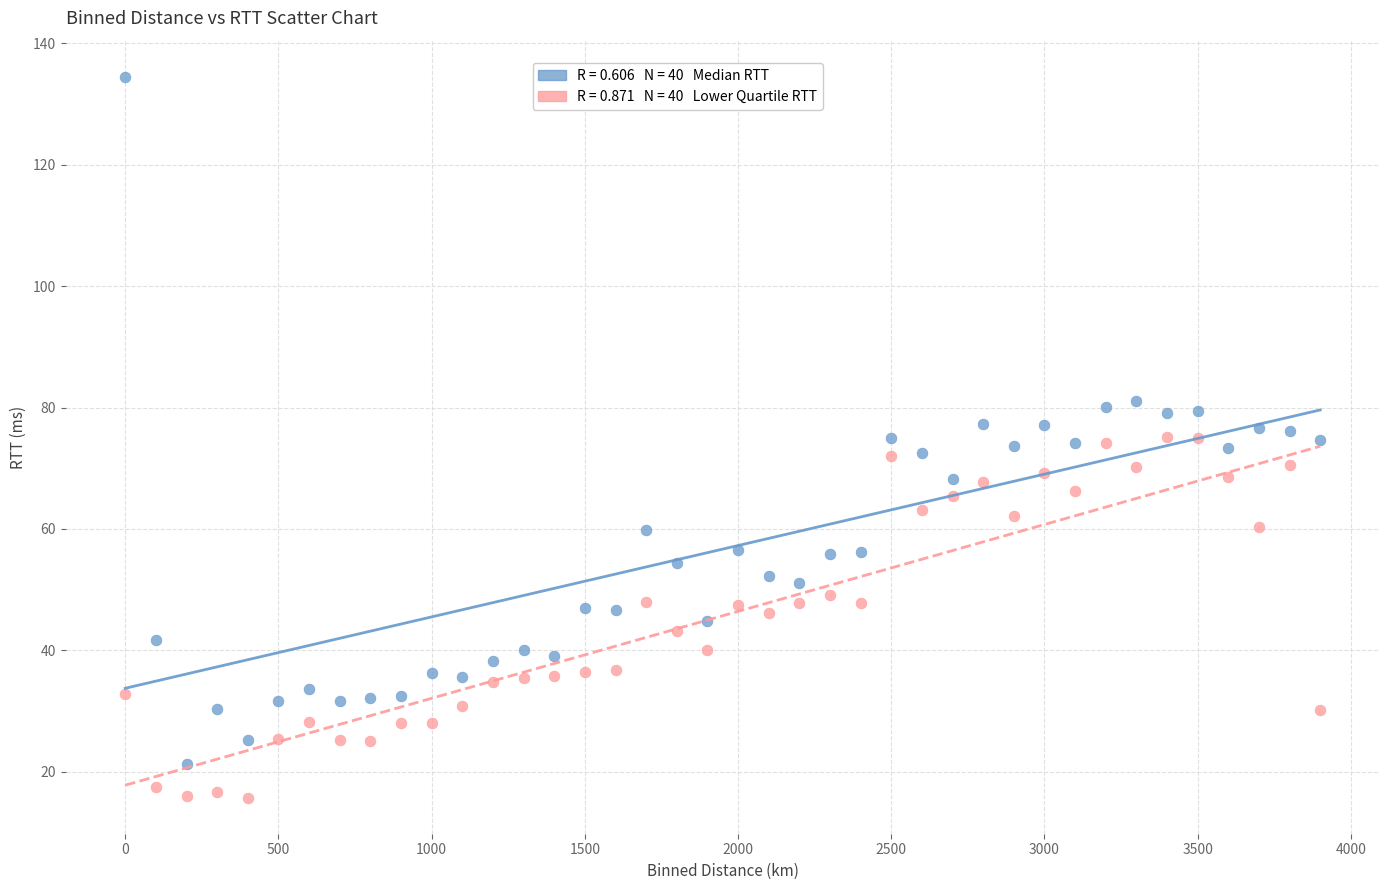

Across all data points, what is the range of X values (max minus min)?

3900.0